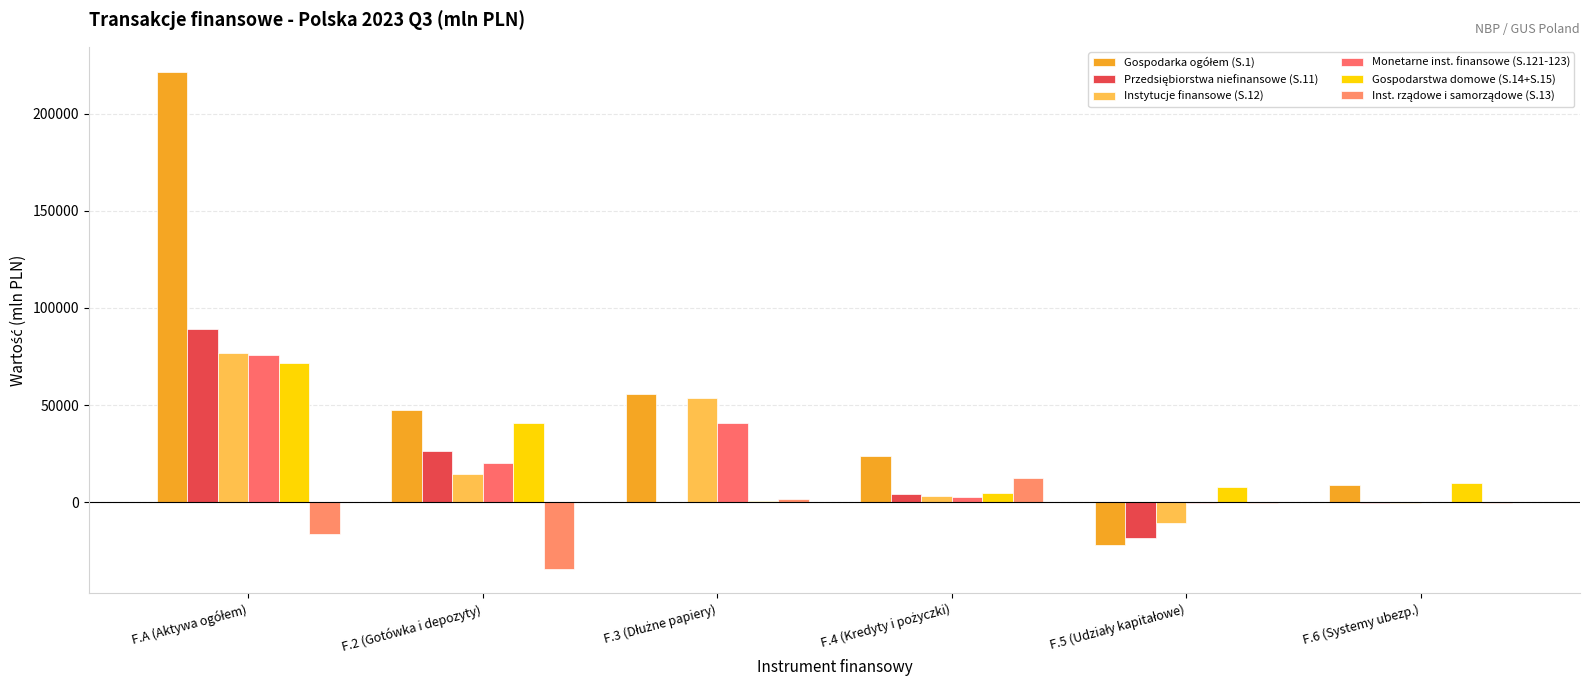

Are the bars grouped side by side (vs. stacked)?

Yes